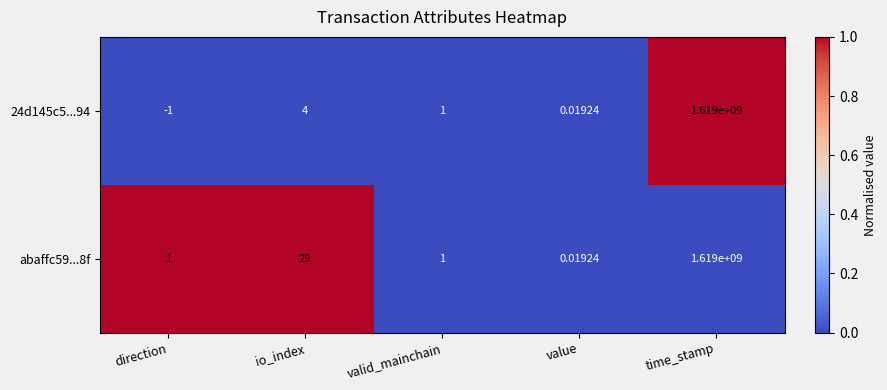

Which category has the lowest value across all series?

direction